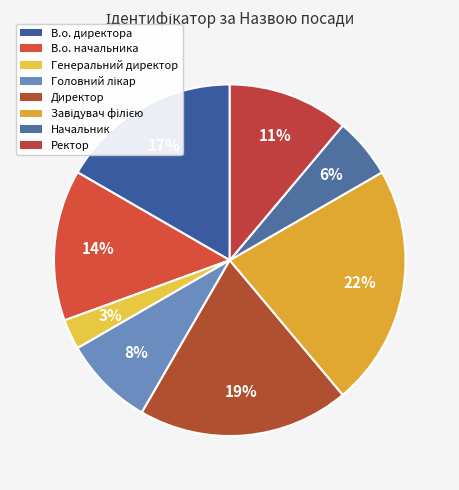

To the nearest percent, what is the combined percentage of Головний лікар and Начальник?

14%